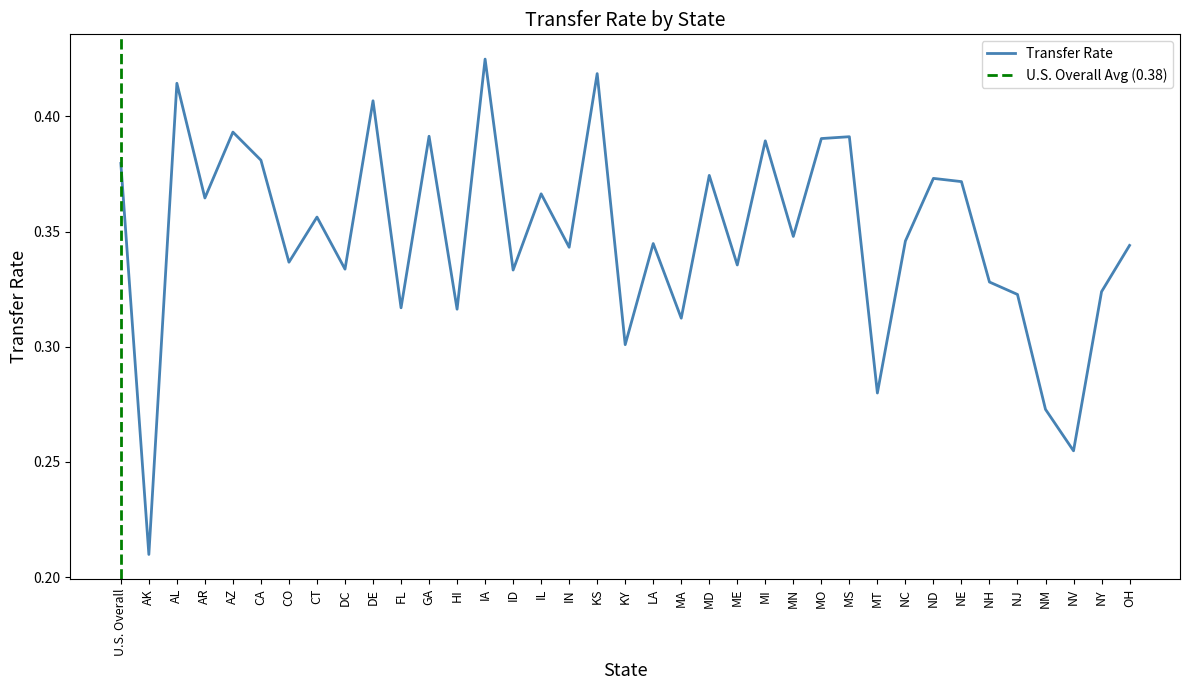

What is the value of the 35th point from the left?

0.3